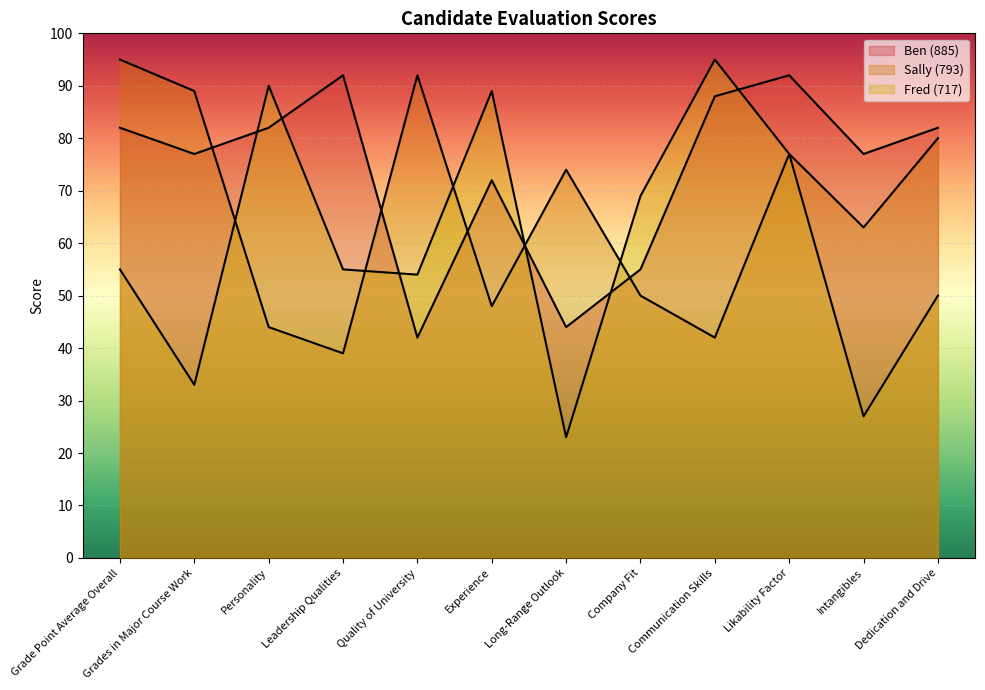

Which category has the lowest value across all series?

Long-Range Outlook